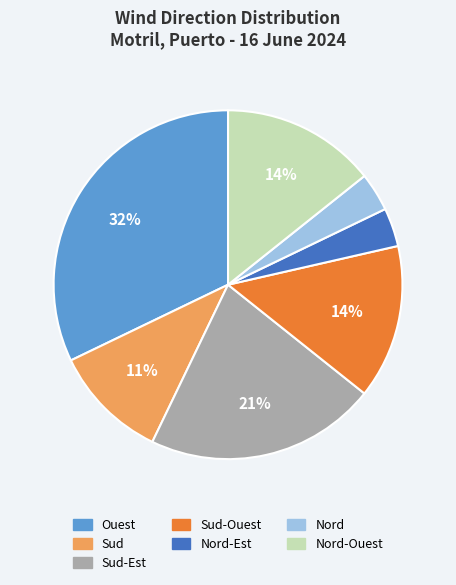

Is there a majority slice in this chart?

No